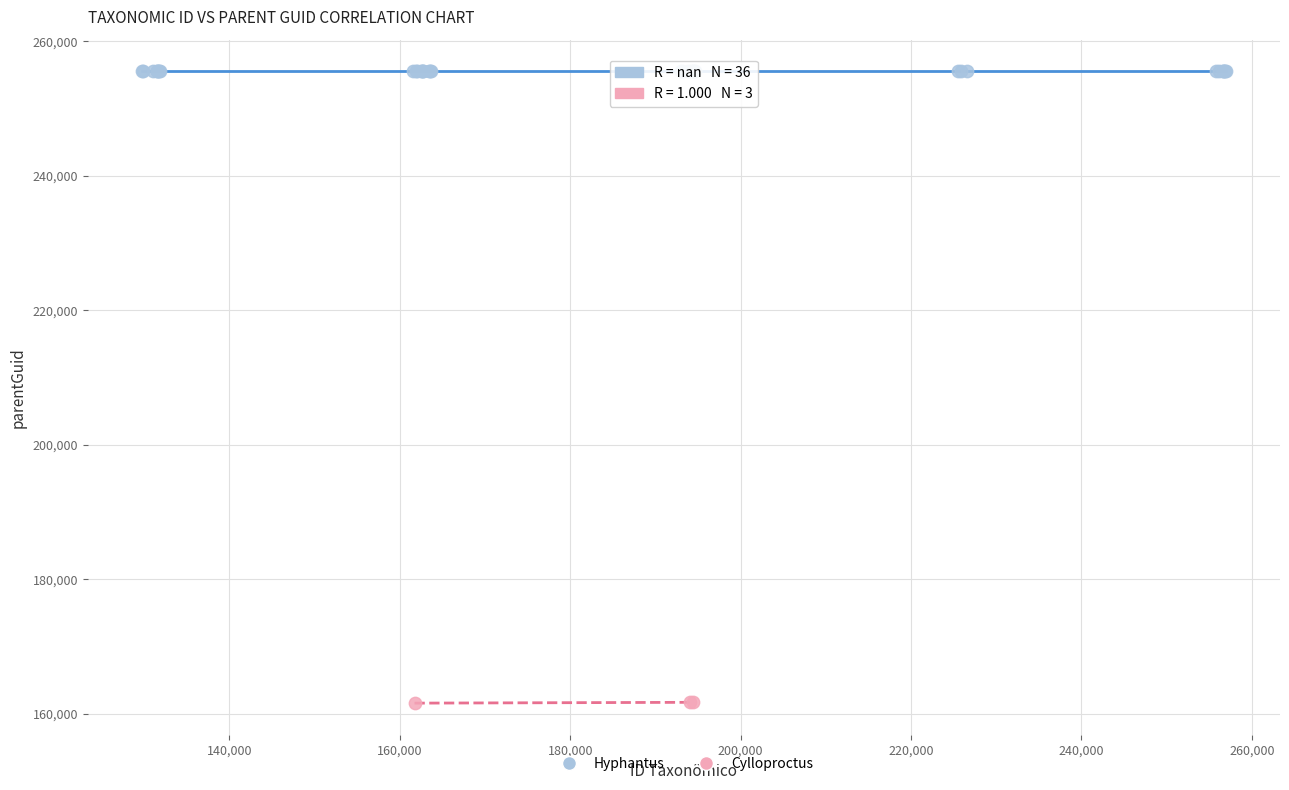

Which series reaches the maximum Y coordinate?

Hyphantus